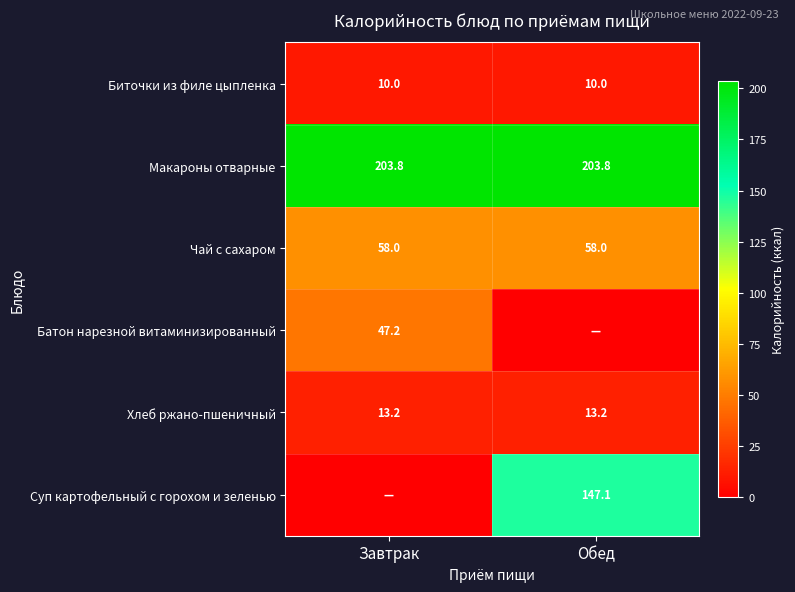

Read the Чай с сахаром value at Завтрак.

58.0